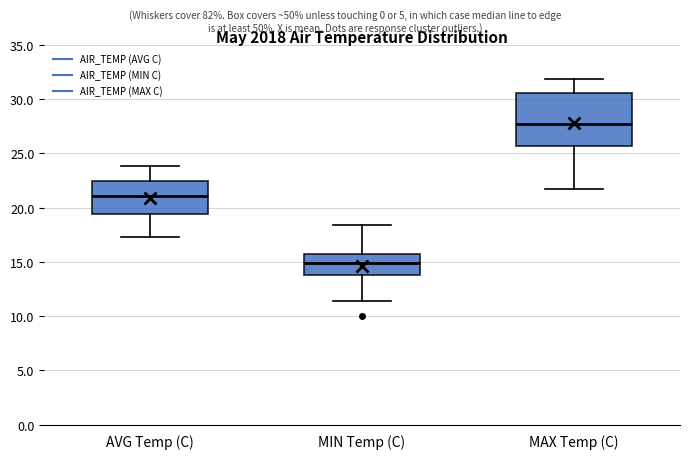

Reading left to right, transcribe this box plot: for each box, give where its median line is, the range the box spans, and where its two whiskers end, as read against the y-axis. The values are not printed on the chart, so give them approximately, as read against the axis.

AVG Temp (C): median 21.0, box 19.5 to 22.5, whiskers 17.5 to 24.0
MIN Temp (C): median 15.0, box 14.0 to 15.5, whiskers 11.5 to 18.5
MAX Temp (C): median 27.5, box 25.5 to 30.5, whiskers 21.5 to 32.0